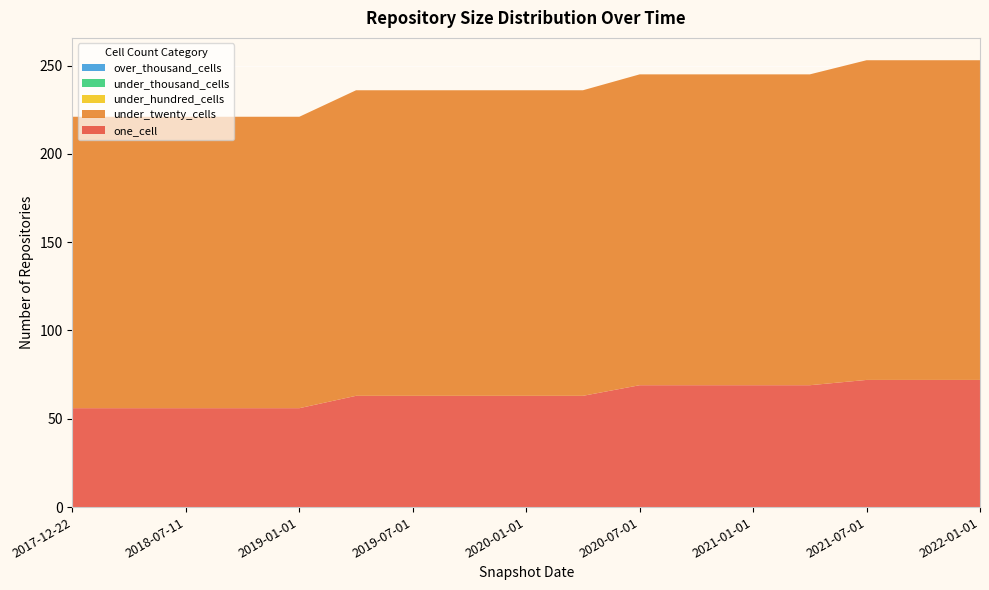

Reading left to right, extract all data points from this chart.

one_cell: 56	56	56	56	56	63	63	63	63	63	69	69	69	69	72	72	72
under_twenty_cells: 165	165	165	165	165	173	173	173	173	173	176	176	176	176	181	181	181
under_hundred_cells: 0	0	0	0	0	0	0	0	0	0	0	0	0	0	0	0	0
under_thousand_cells: 0	0	0	0	0	0	0	0	0	0	0	0	0	0	0	0	0
over_thousand_cells: 0	0	0	0	0	0	0	0	0	0	0	0	0	0	0	0	0